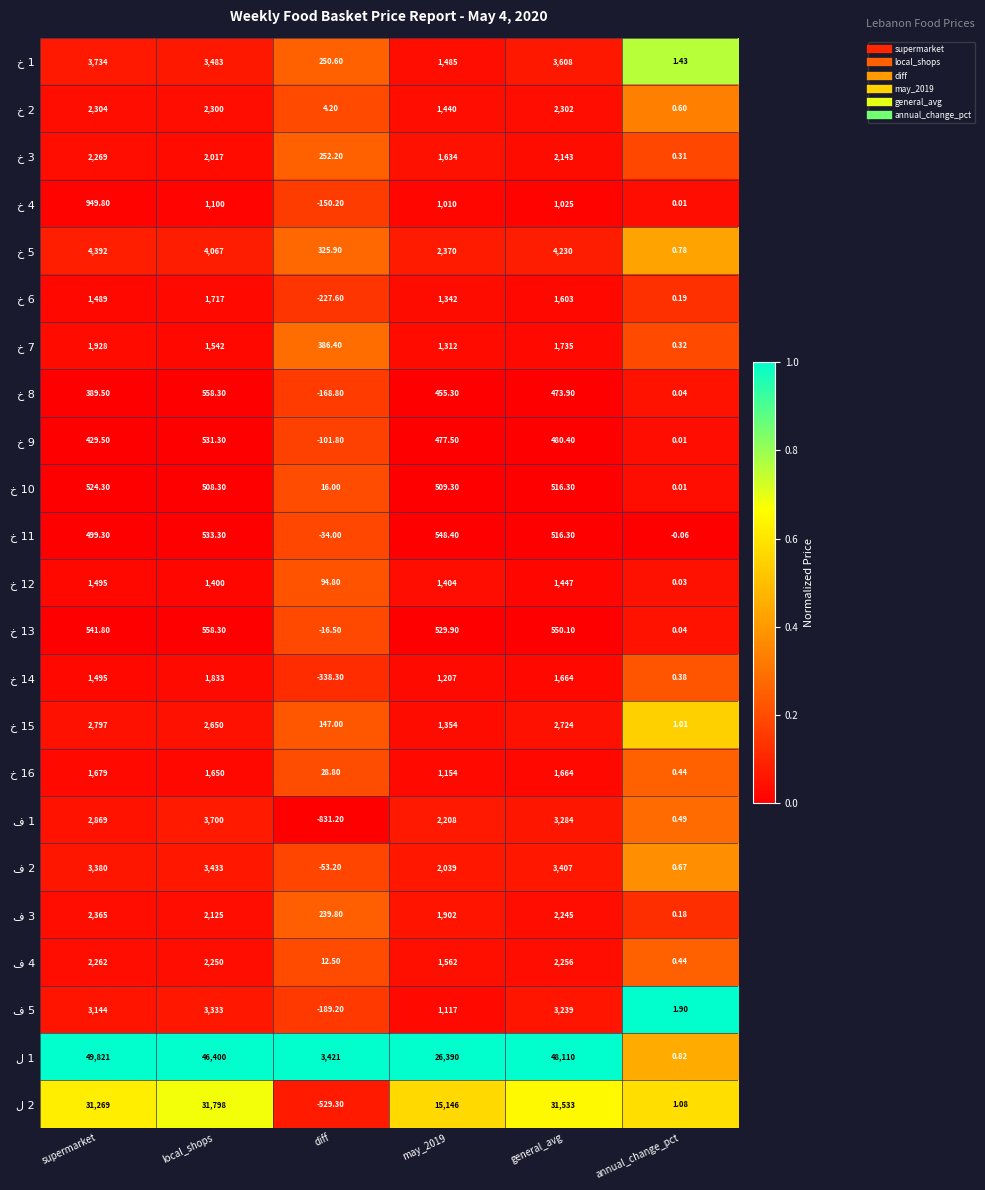

At which category does the chart reach its minimum across all series?

diff